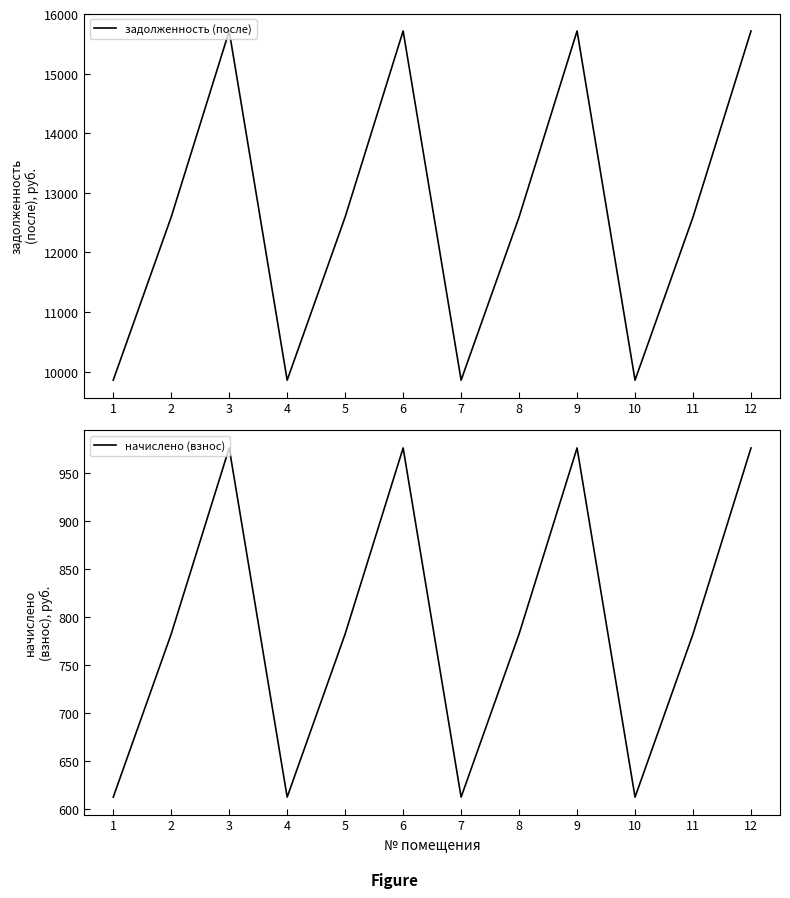

Rank the series at 5 from lowest to highest value.

начислено (взнос), задолженность (после)